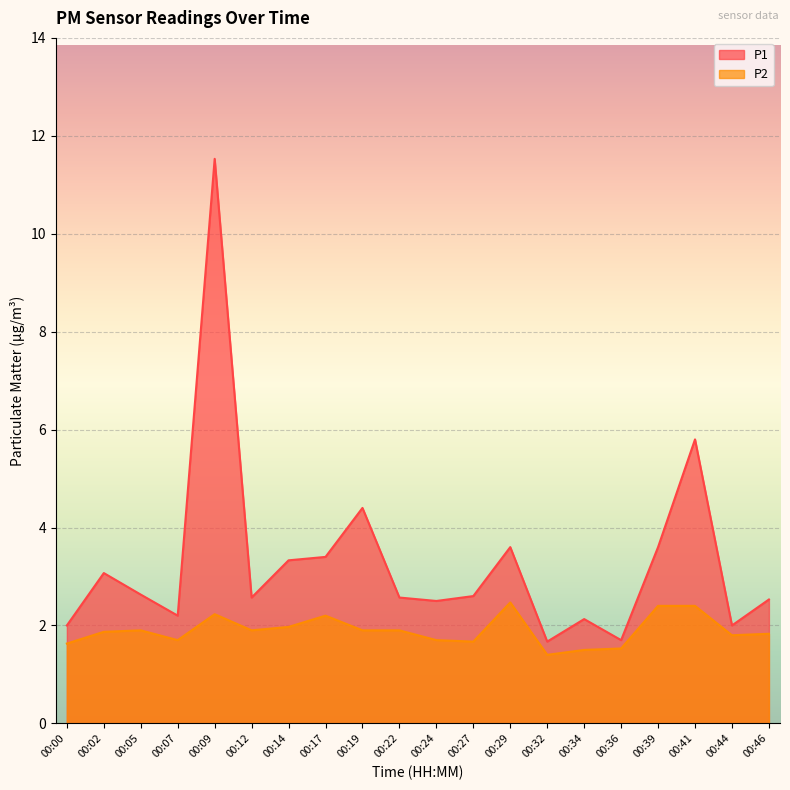

Read the P2 value at 00:07.

1.7